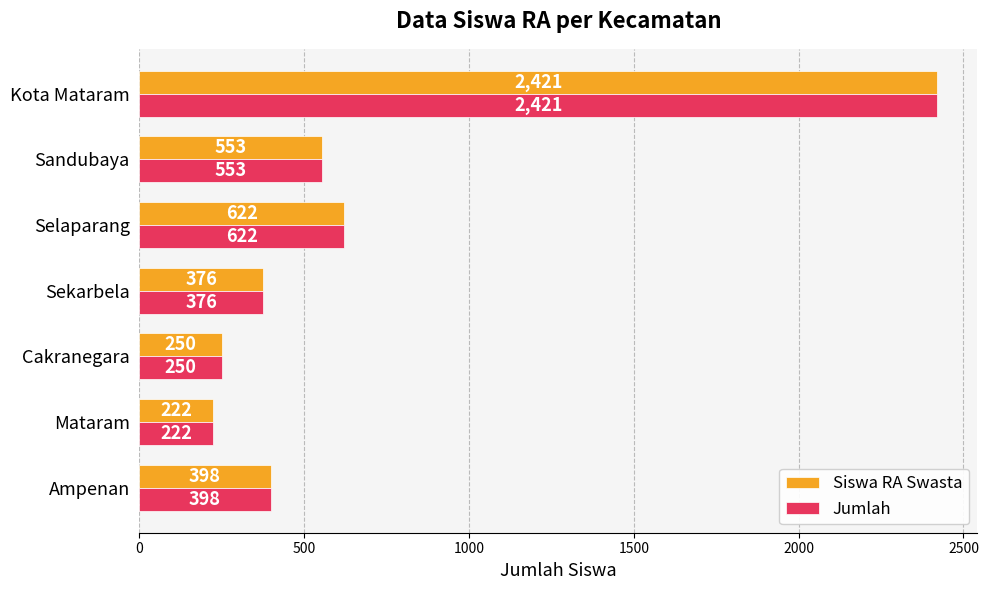

Rank the categories by Jumlah value from highest to lowest.

Kota Mataram, Selaparang, Sandubaya, Ampenan, Sekarbela, Cakranegara, Mataram